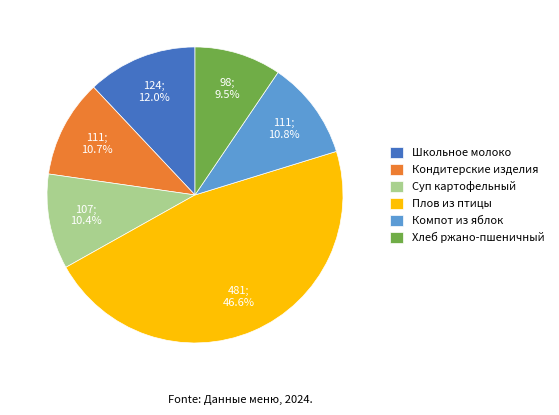

To the nearest percent, what is the difference between the Хлеб ржано-пшеничный and Компот из яблок slice percentages?

1%